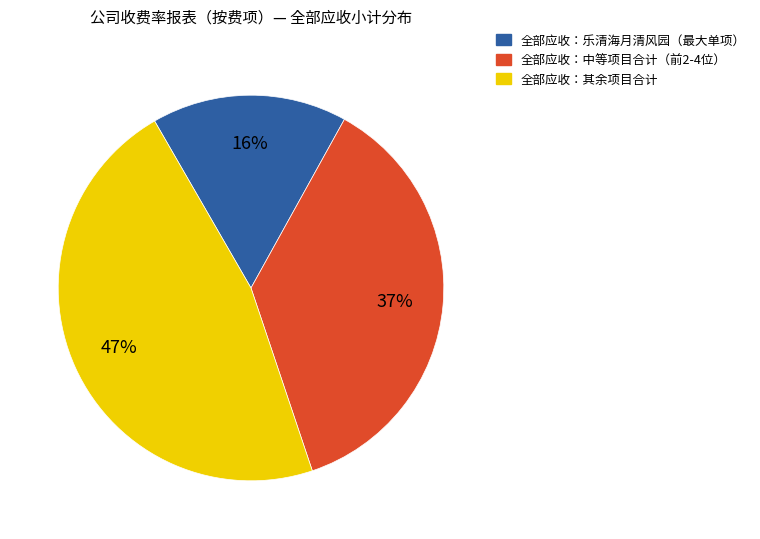

Is there a majority slice in this chart?

No